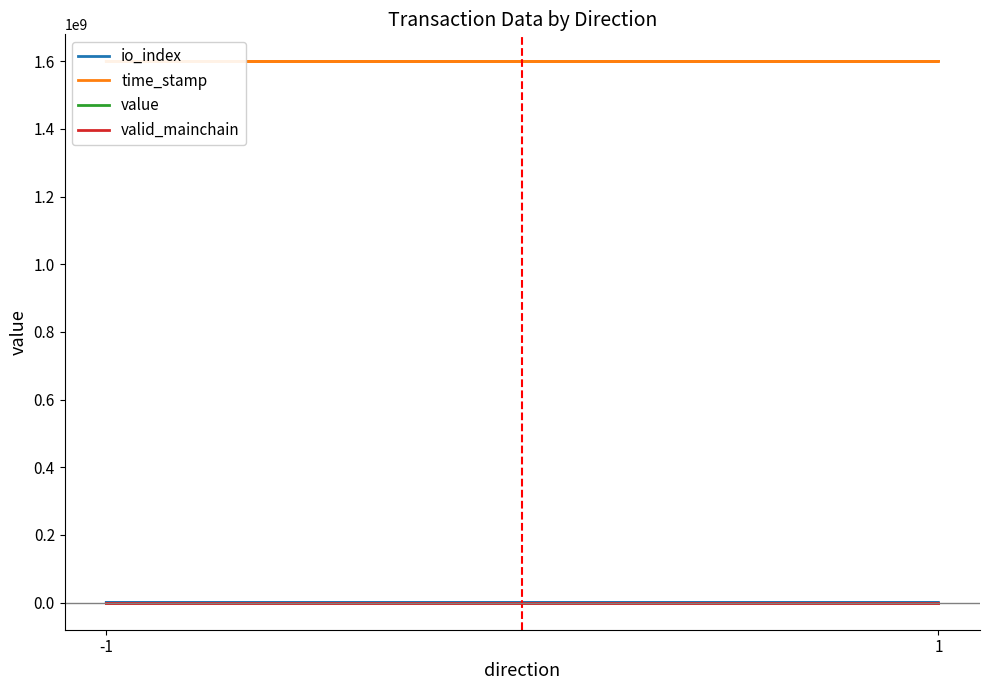

How many values in the io_index series are below 9?

2